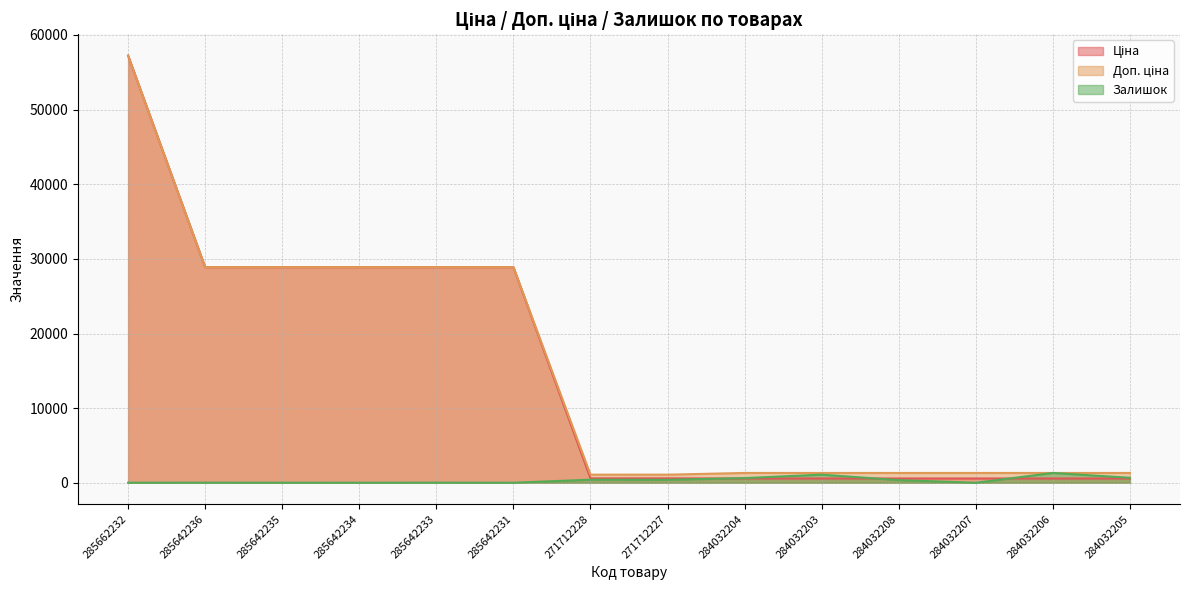

What are all the series names shown in the legend?

Ціна, Доп. ціна, Залишок